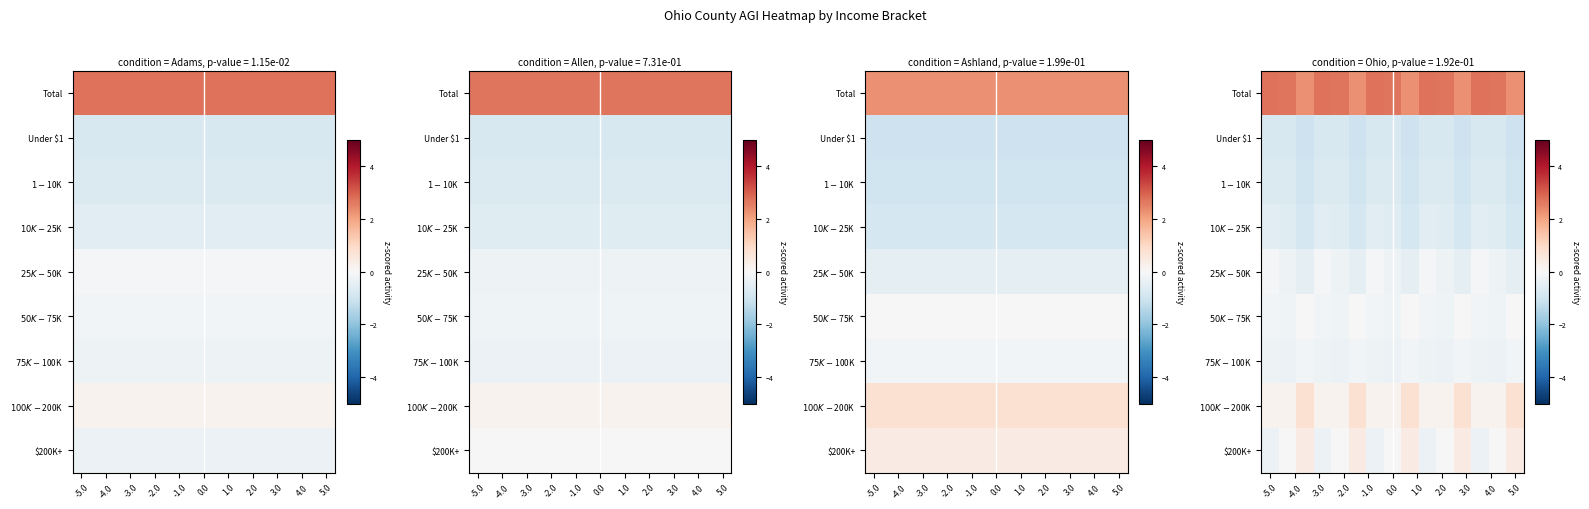

What is the lowest value of the $50K-$75K series?

-0.2